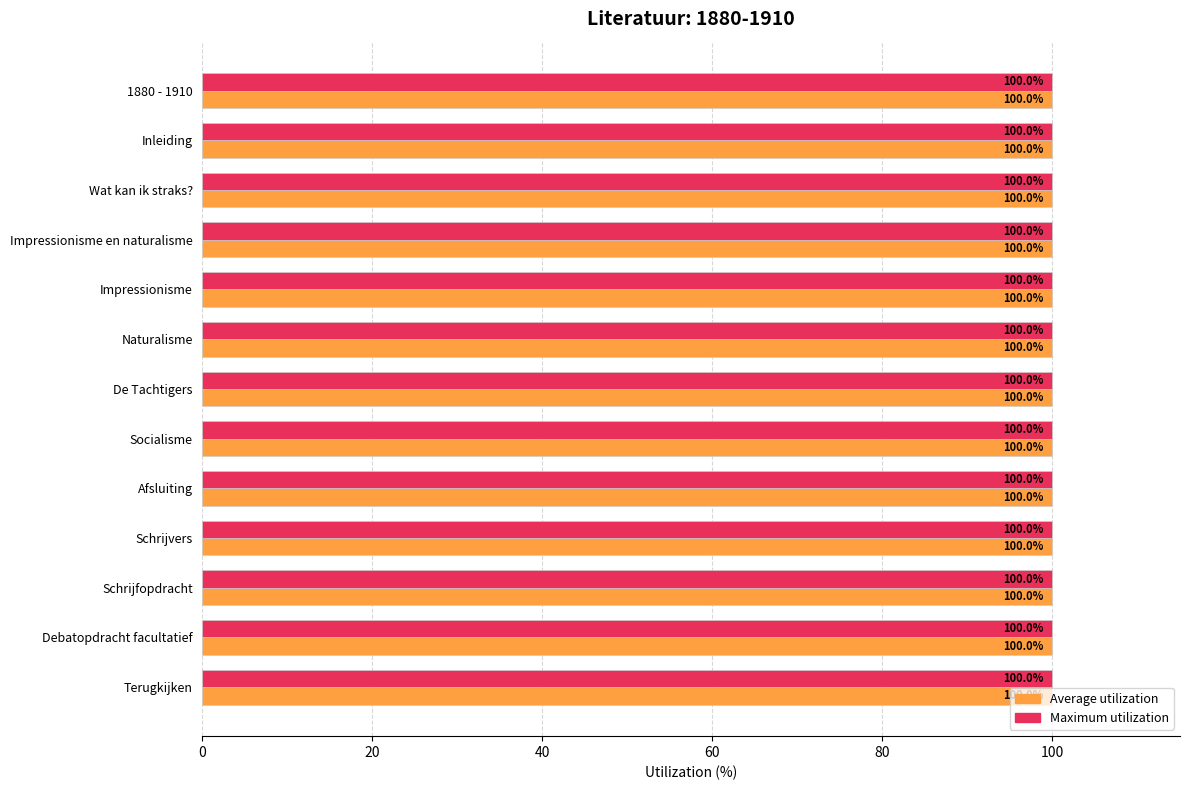

What is the maximum value shown in the chart?

100.0